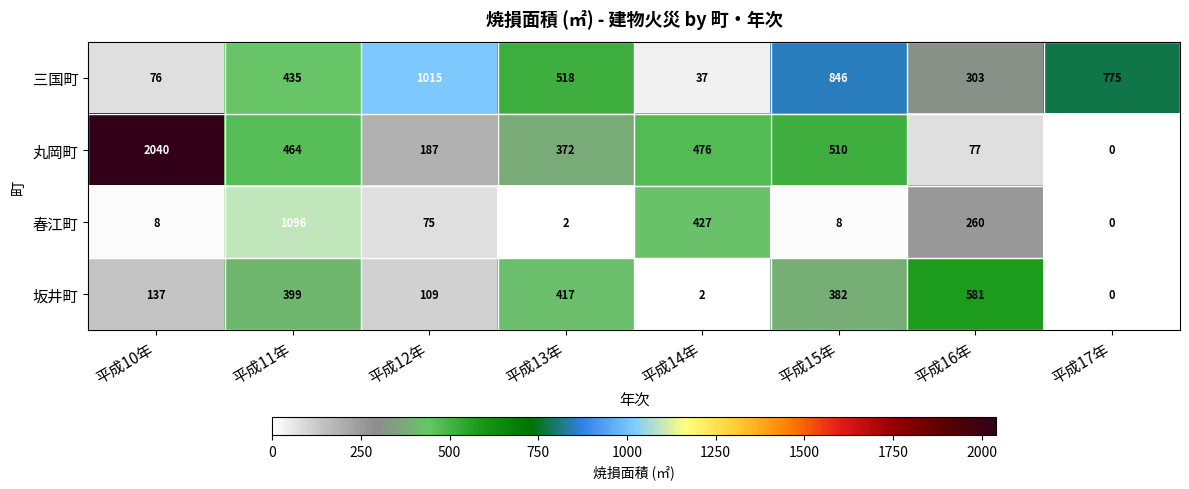

What is the difference between the highest and lowest values at 平成17年?

775